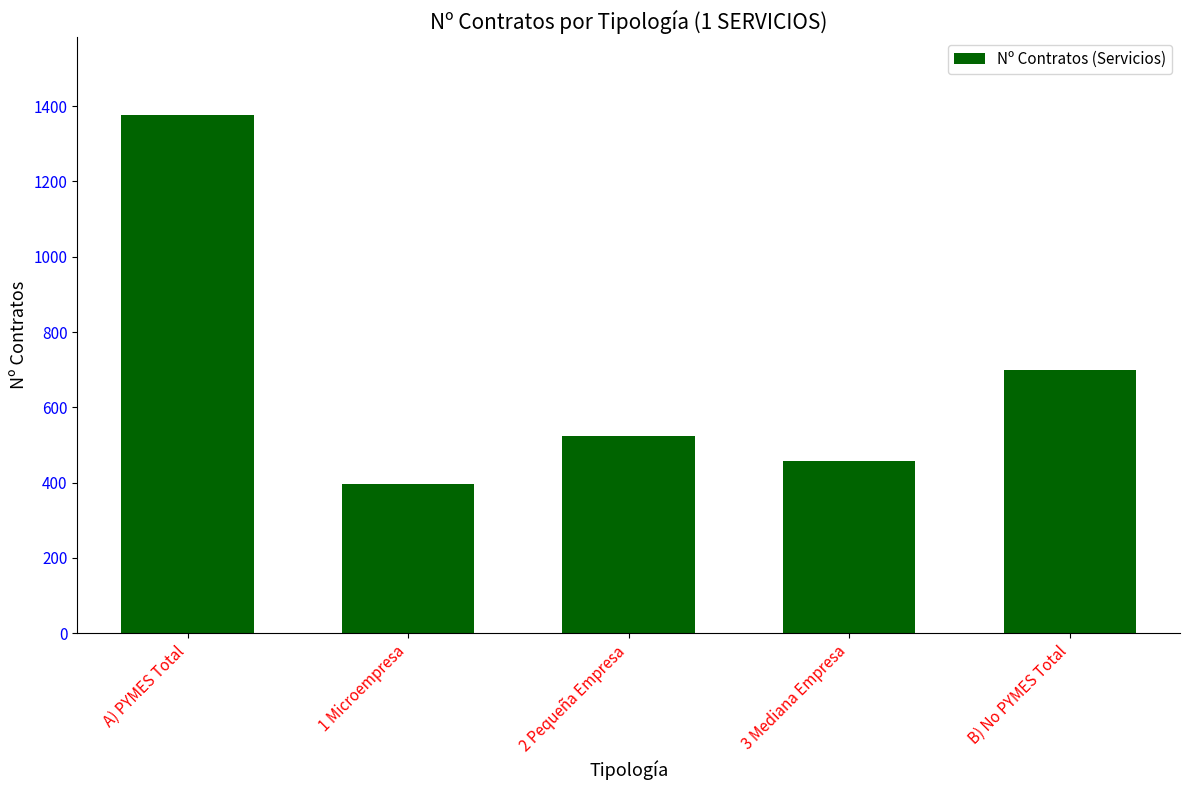

True or false: the data shows 693 at 2 Pequeña Empresa.

False